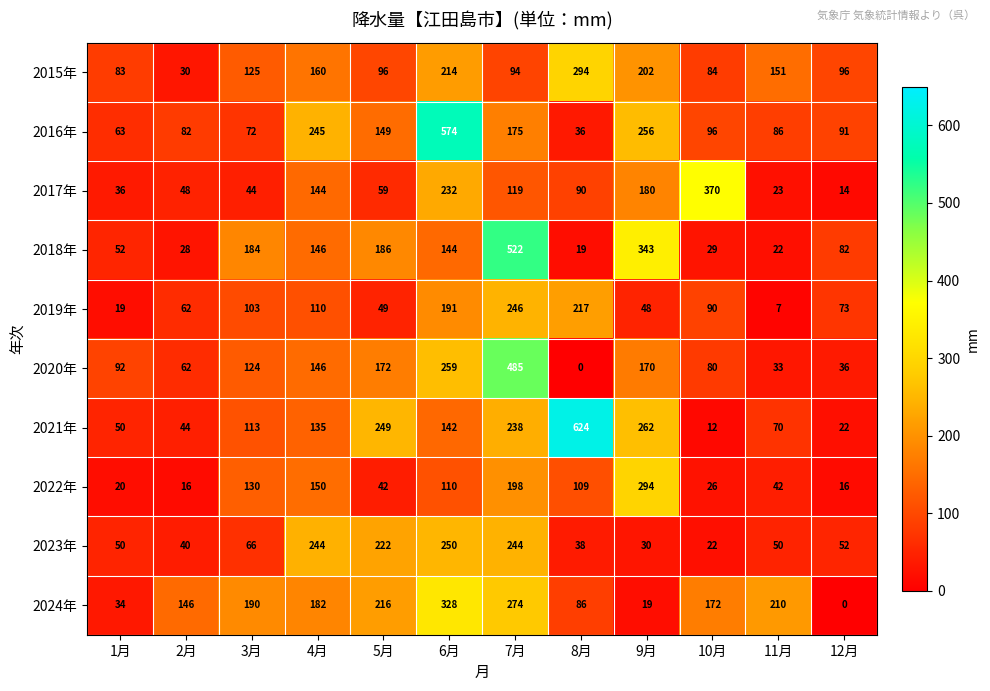

Where is 2024年 nearest to the value 164?

10月